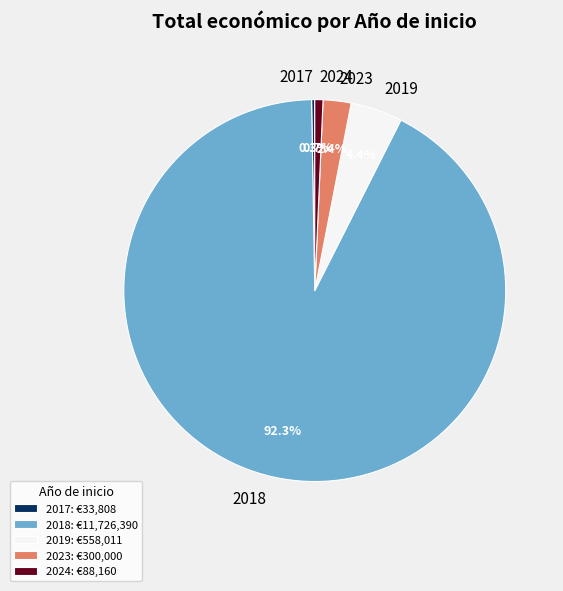

How much of the chart is everything except 2023?

97.6%